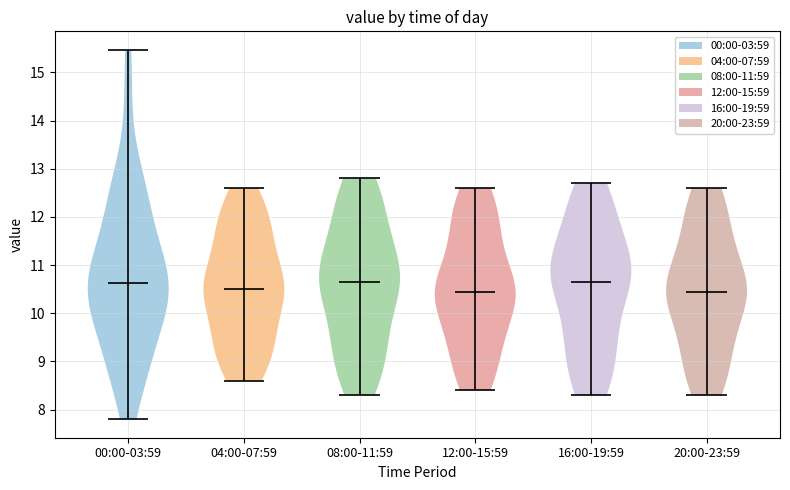

Reading left to right, read every violin against the y-axis: where its median line is, and the lowest and highest points it reaches. The values are not printed on the chart, so give them approximately, as read against the axis.

00:00-03:59: median line 10.6, lowest point 7.8, highest point 15.5
04:00-07:59: median line 10.5, lowest point 8.6, highest point 12.6
08:00-11:59: median line 10.7, lowest point 8.3, highest point 12.8
12:00-15:59: median line 10.5, lowest point 8.4, highest point 12.6
16:00-19:59: median line 10.7, lowest point 8.3, highest point 12.7
20:00-23:59: median line 10.5, lowest point 8.3, highest point 12.6